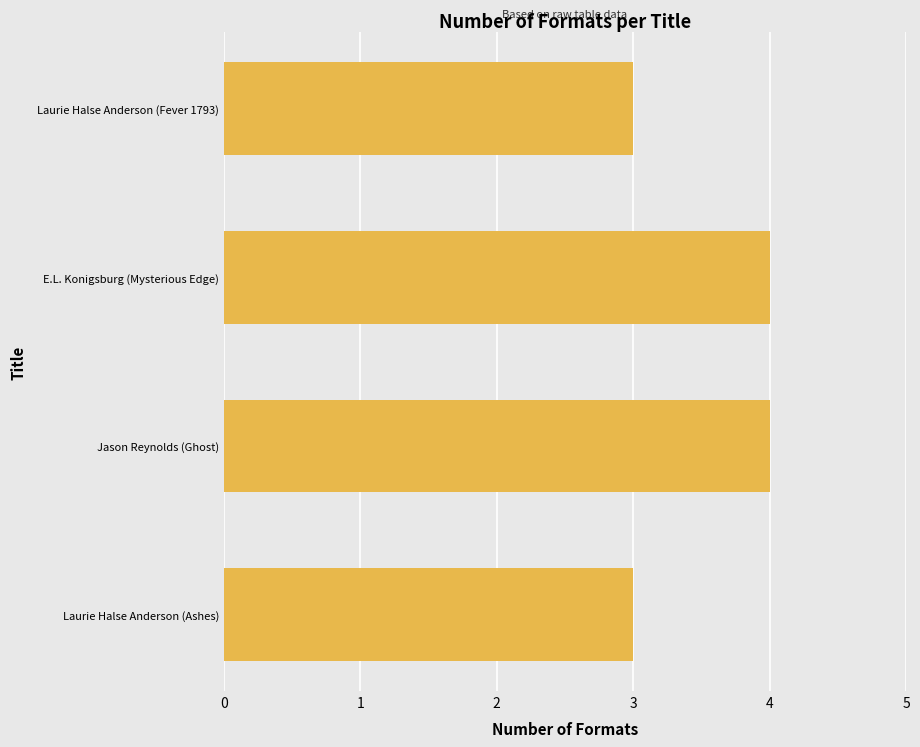

How many data points does each series have?

4